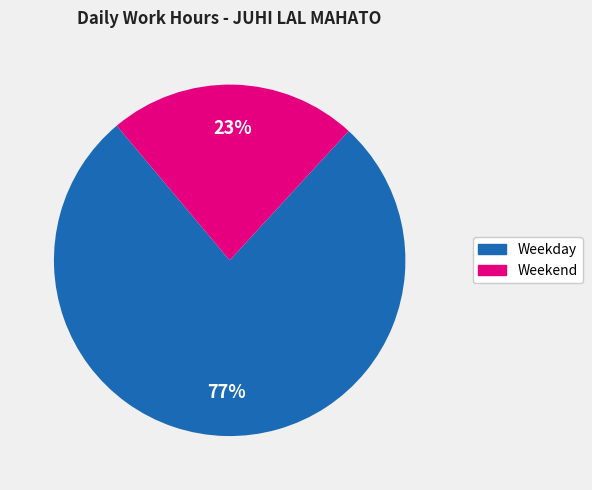

How many slices are in this pie chart?

2